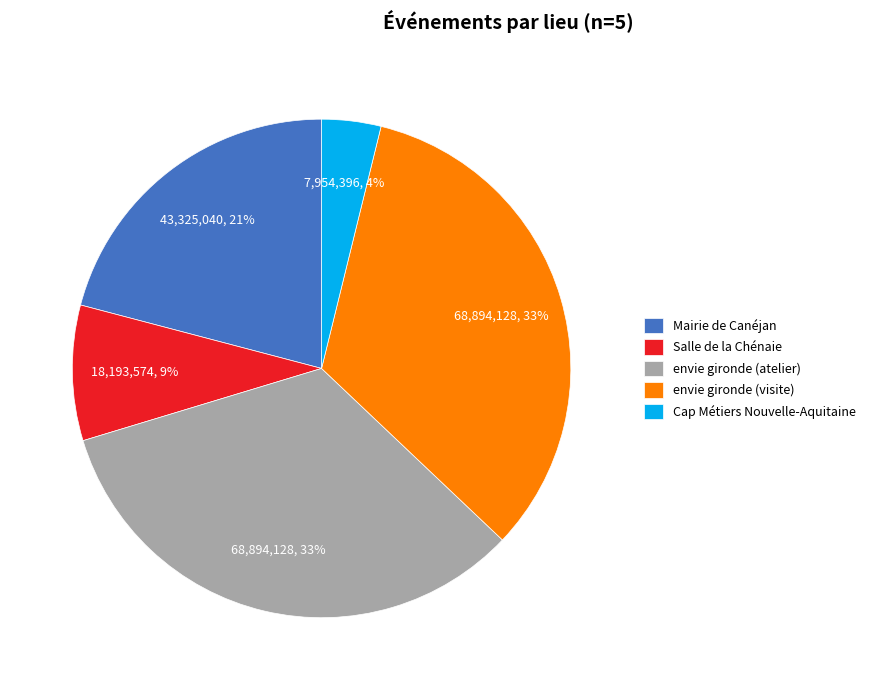

Is there any slice that represents more than half of the pie?

No